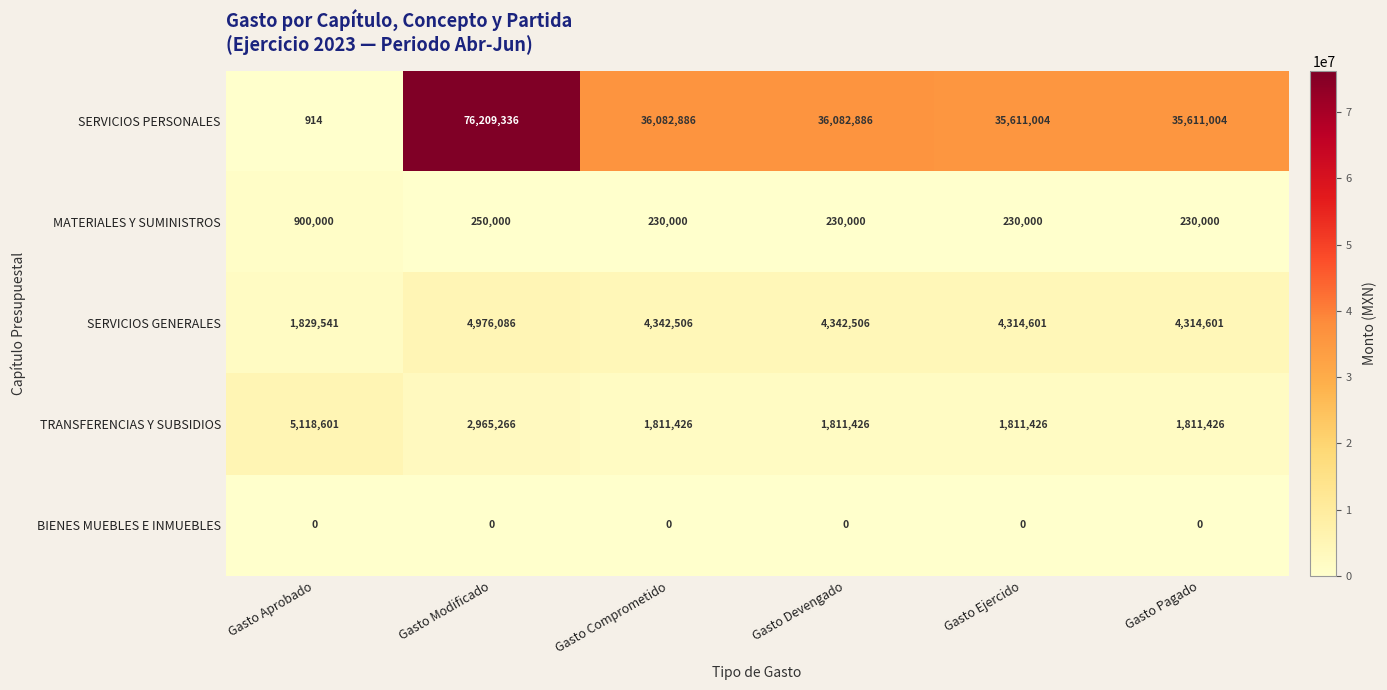

What is the spread (max minus min) of values at Gasto Devengado?

36082886